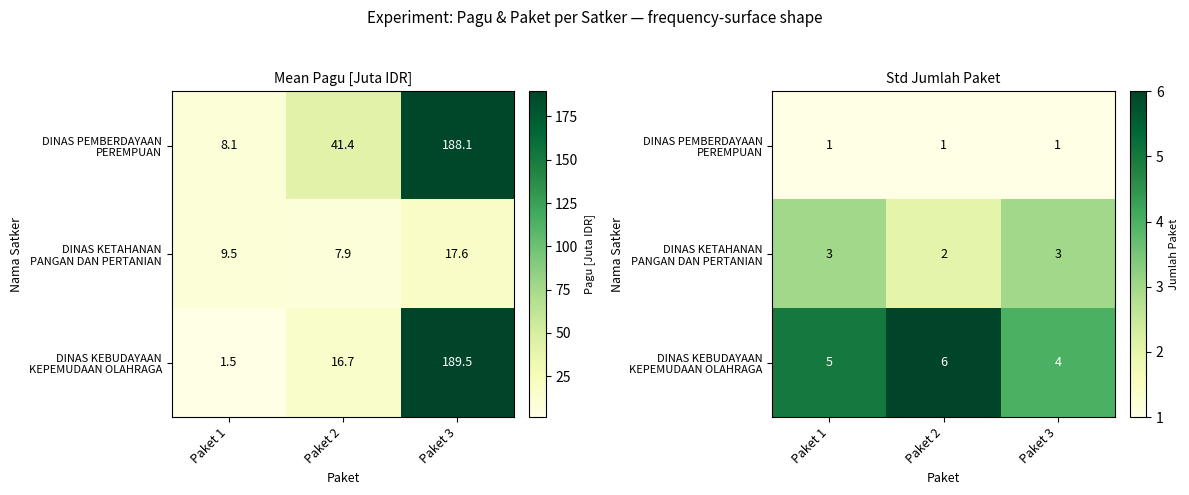

What is the minimum value for DINAS KETAHANAN PANGAN DAN PERTANIAN?

2